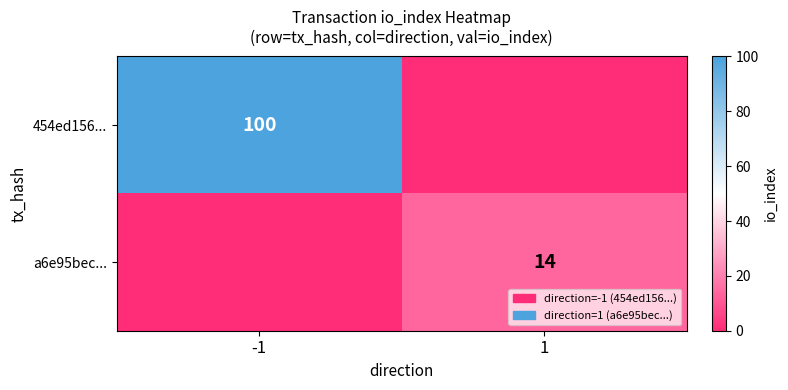

Is it true that a6e95bec... equals 7 at 1?

False